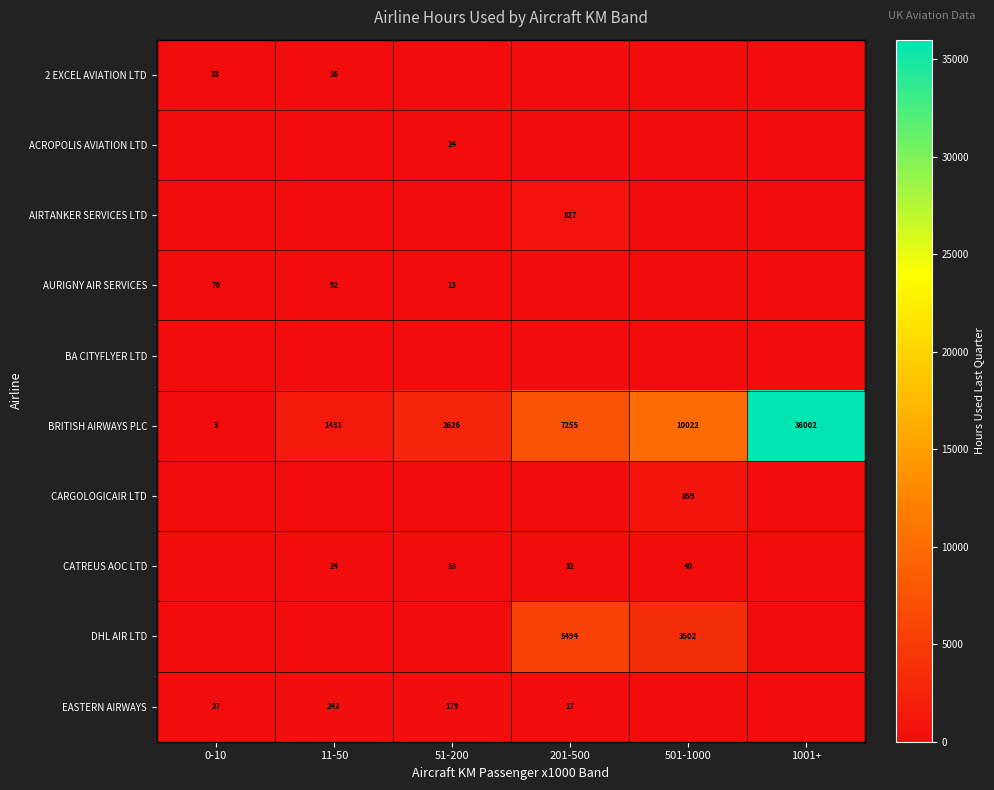

Which has a higher value, 51-200 or 201-500?

51-200